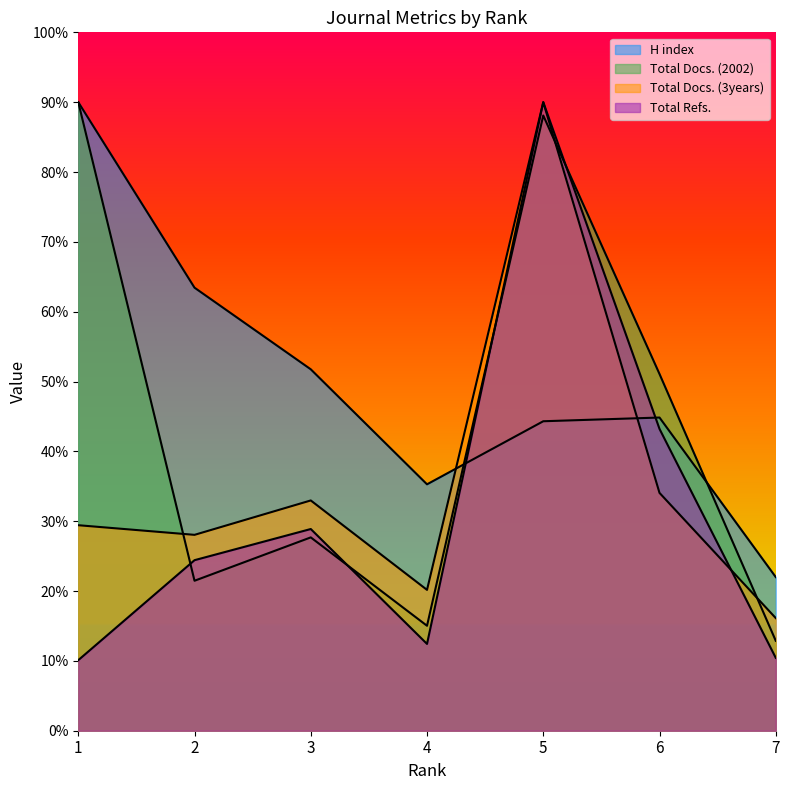

Reading left to right, list all the values displayed in this chart.

H index: 90.0	63.4	51.8	35.3	44.3	44.8	22.0
Total Docs. (2002): 90.0	21.5	27.7	15.0	88.1	51.1	12.9
Total Docs. (3years): 29.4	28.0	33.0	20.2	90.0	34.1	16.1
Total Refs.: 10.1	24.4	28.9	12.4	90.0	43.2	10.4